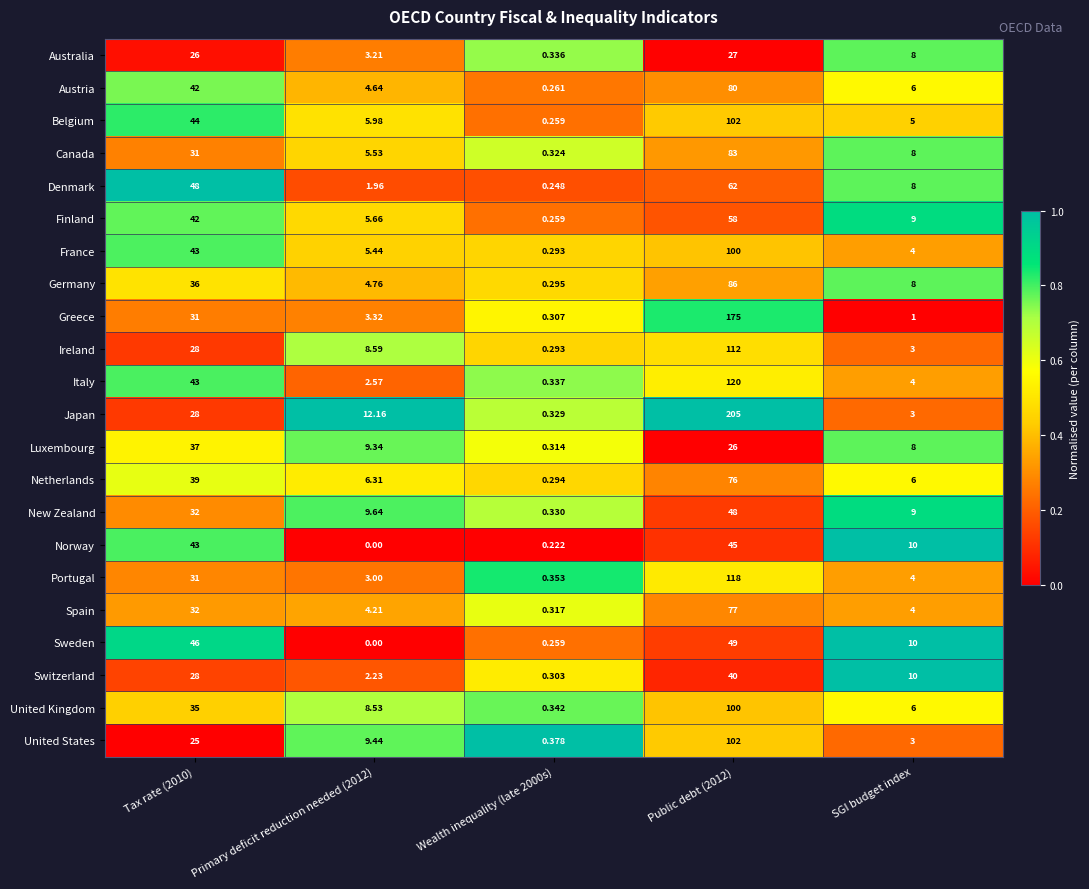

Which series has the largest total across all categories?

Japan